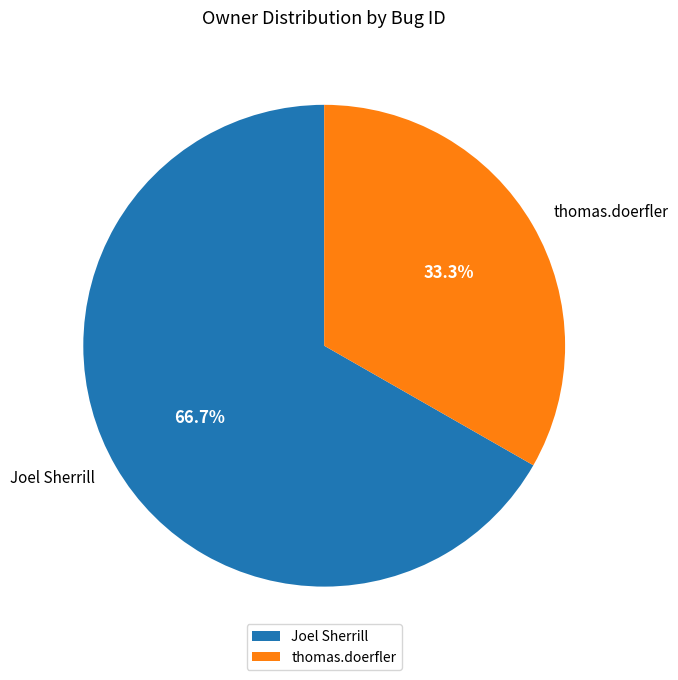

What is the largest slice in the pie chart?

Joel Sherrill